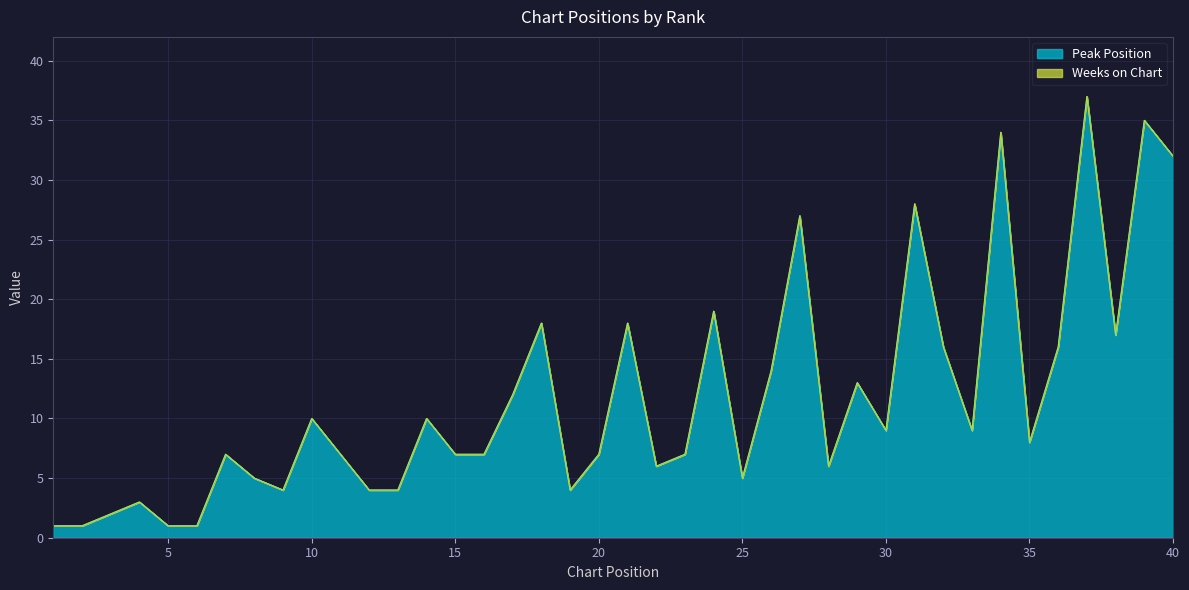

What is the minimum value shown in the chart?

1